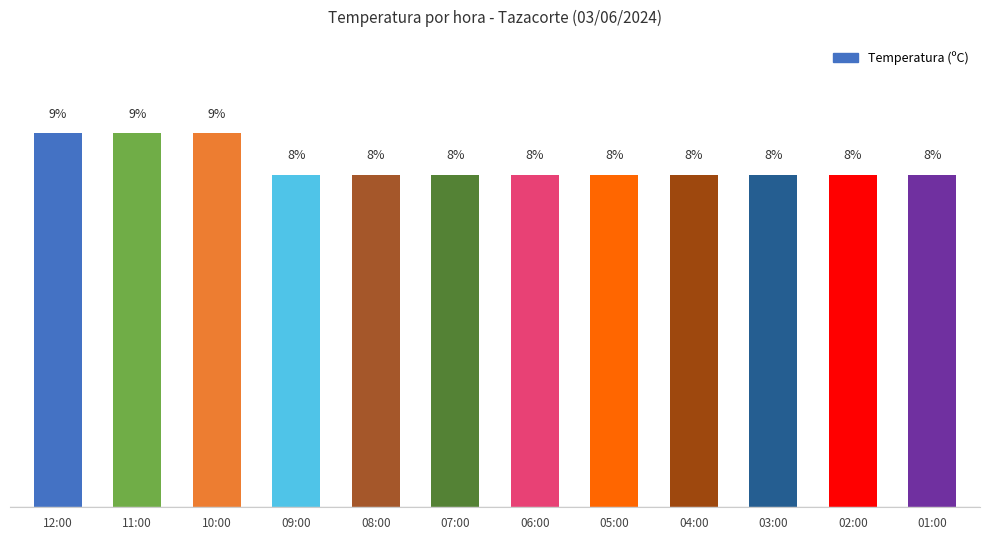

What is the label of the 6th bar from the right?

06:00